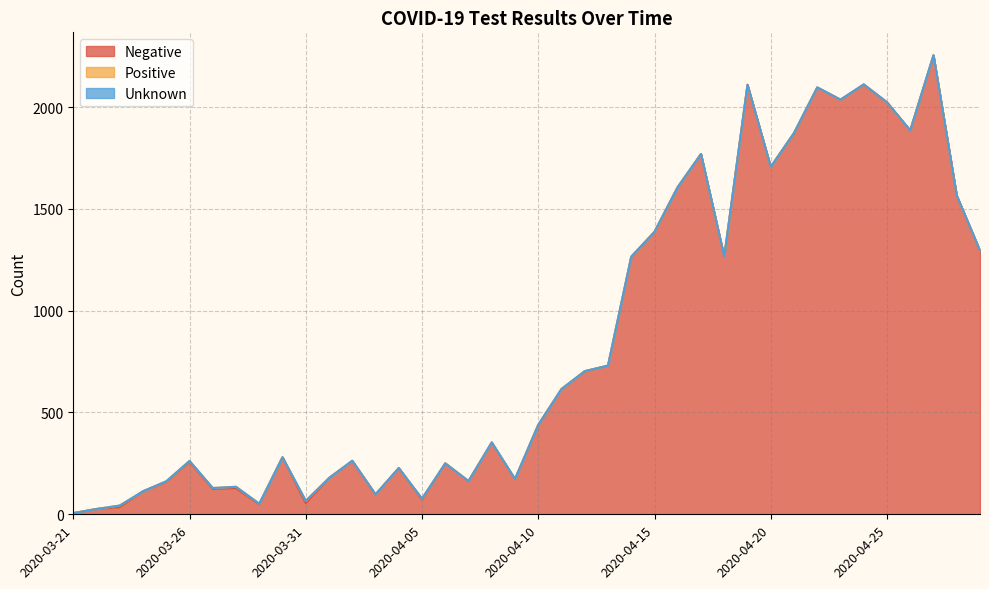

How many interior local peaks does the Negative series have?

12